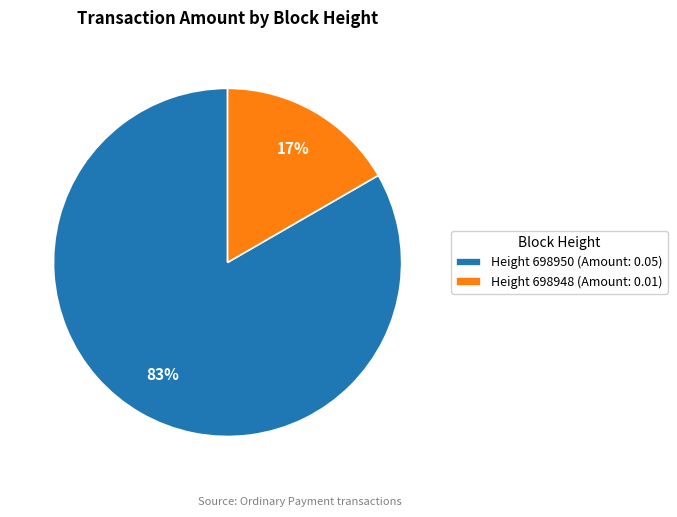

How many slices are in this pie chart?

2